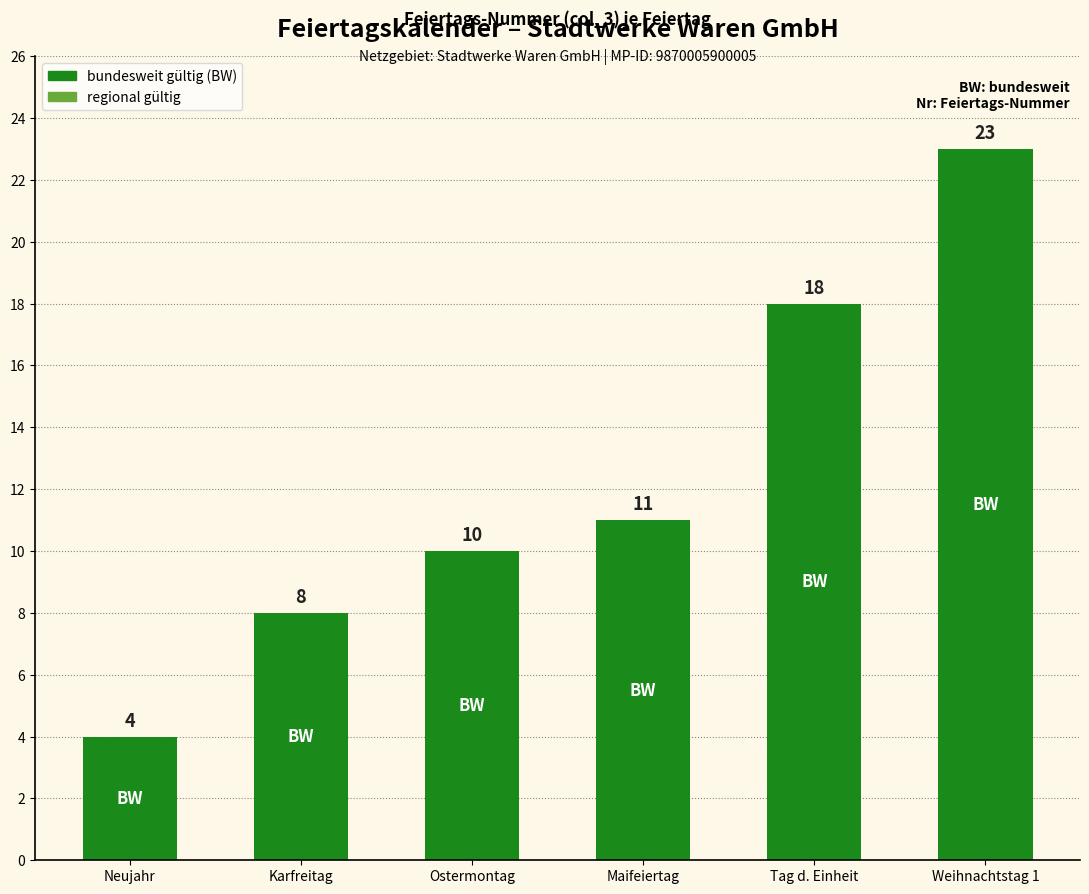

What is the value of the 2nd bar from the left?

8